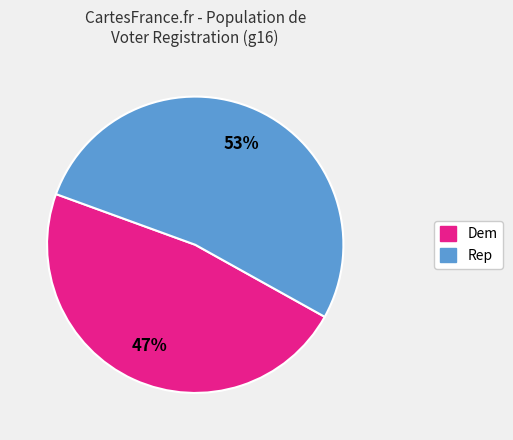

To the nearest percent, what is the average slice percentage?

50%